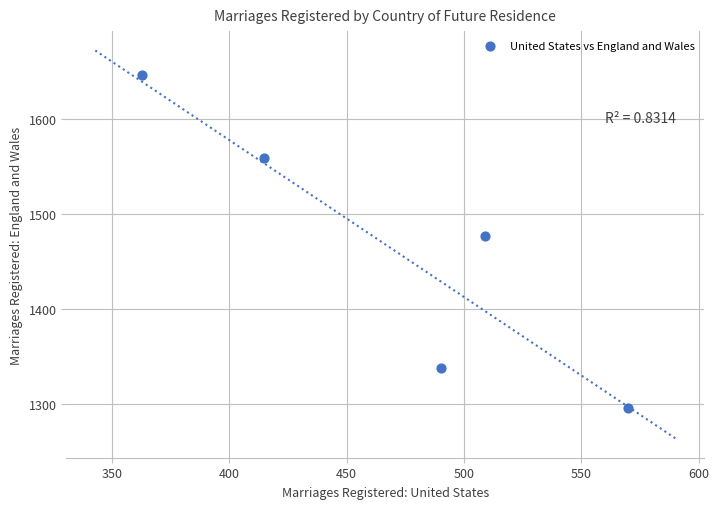

What is the average Y value?

1463